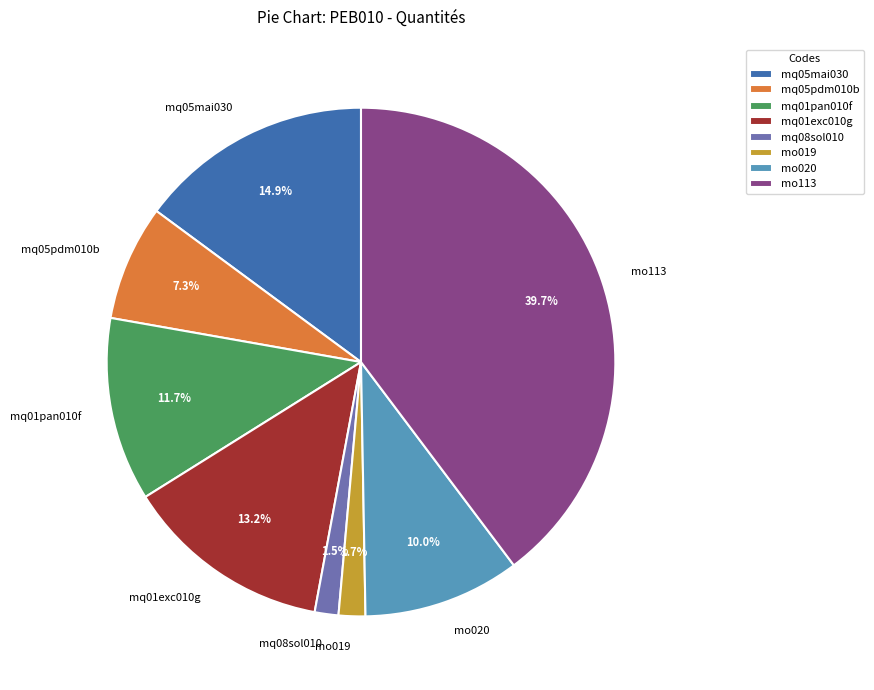

Count the number of slices in the pie.

8